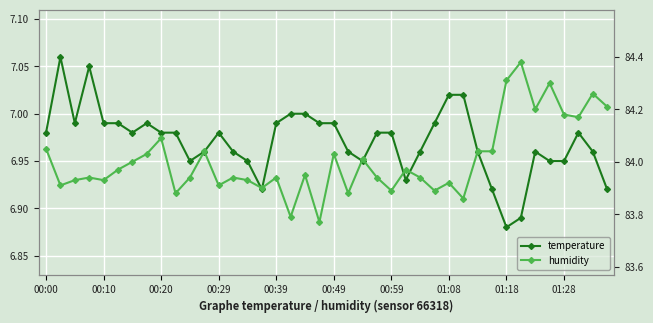

How many lines are shown in the chart?

2